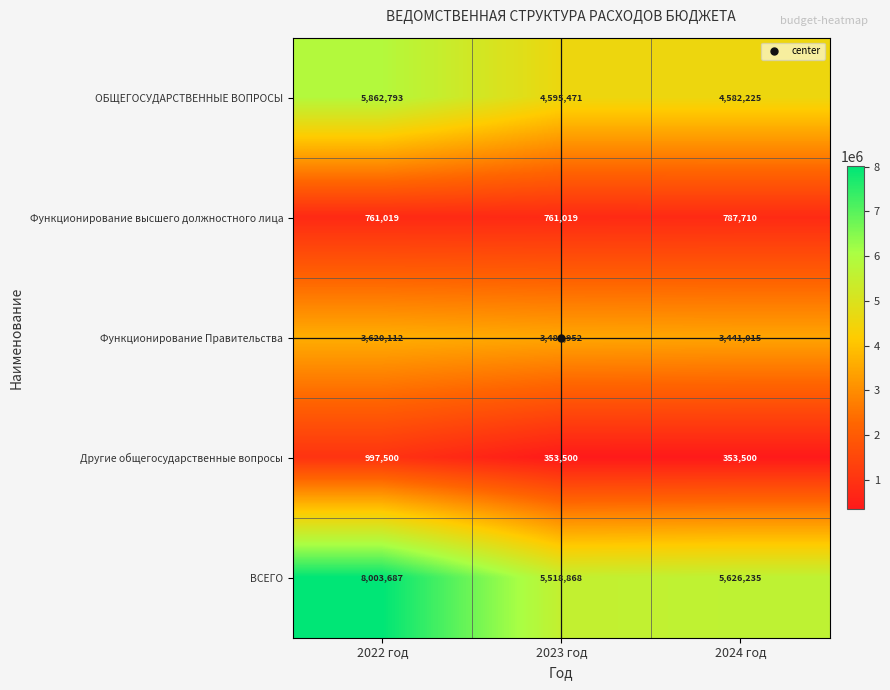

Is it true that ОБЩЕГОСУДАРСТВЕННЫЕ ВОПРОСЫ equals 5862793 at 2022 год?

True